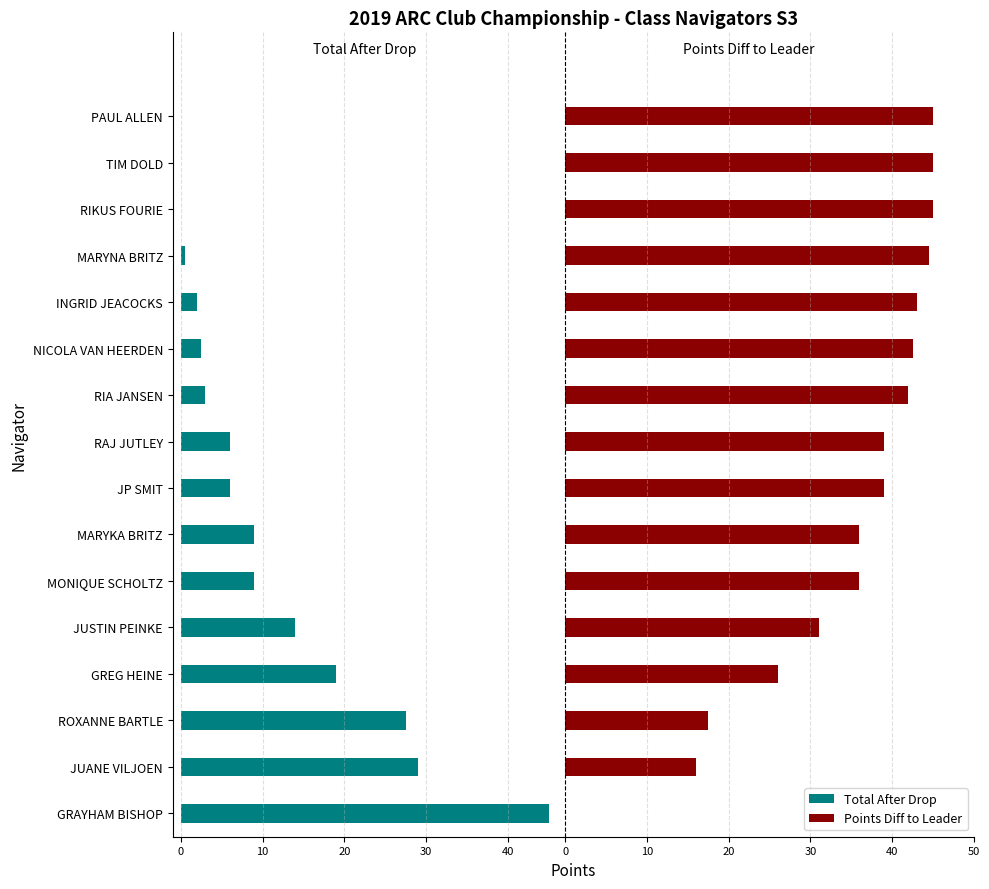

Is it true that Total After Drop equals 71.5 at GRAYHAM BISHOP?

False